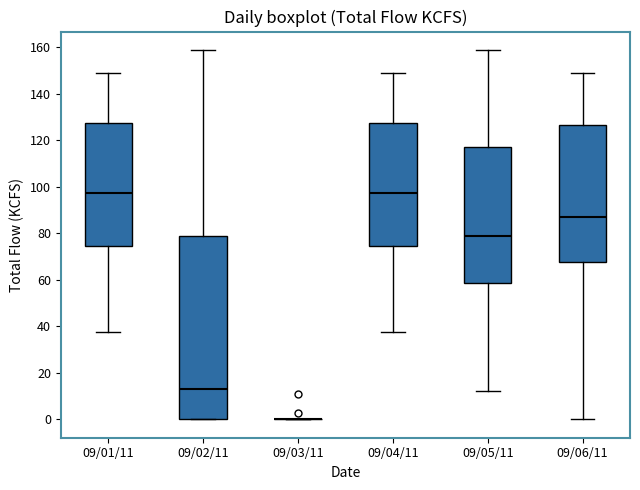

Where does the upper whisker of the box for 09/02/11 end on the y-axis? The values are not printed on the chart, so give them approximately, as read against the axis.

158